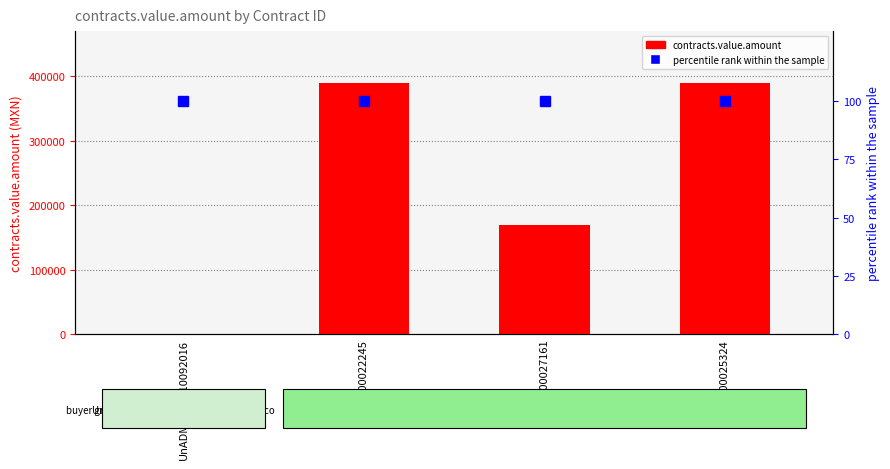

List the labels in order of percentile rank within the sample value, largest first.

UnADMCC01010092016, 4800022245, 4800027161, 4800025324